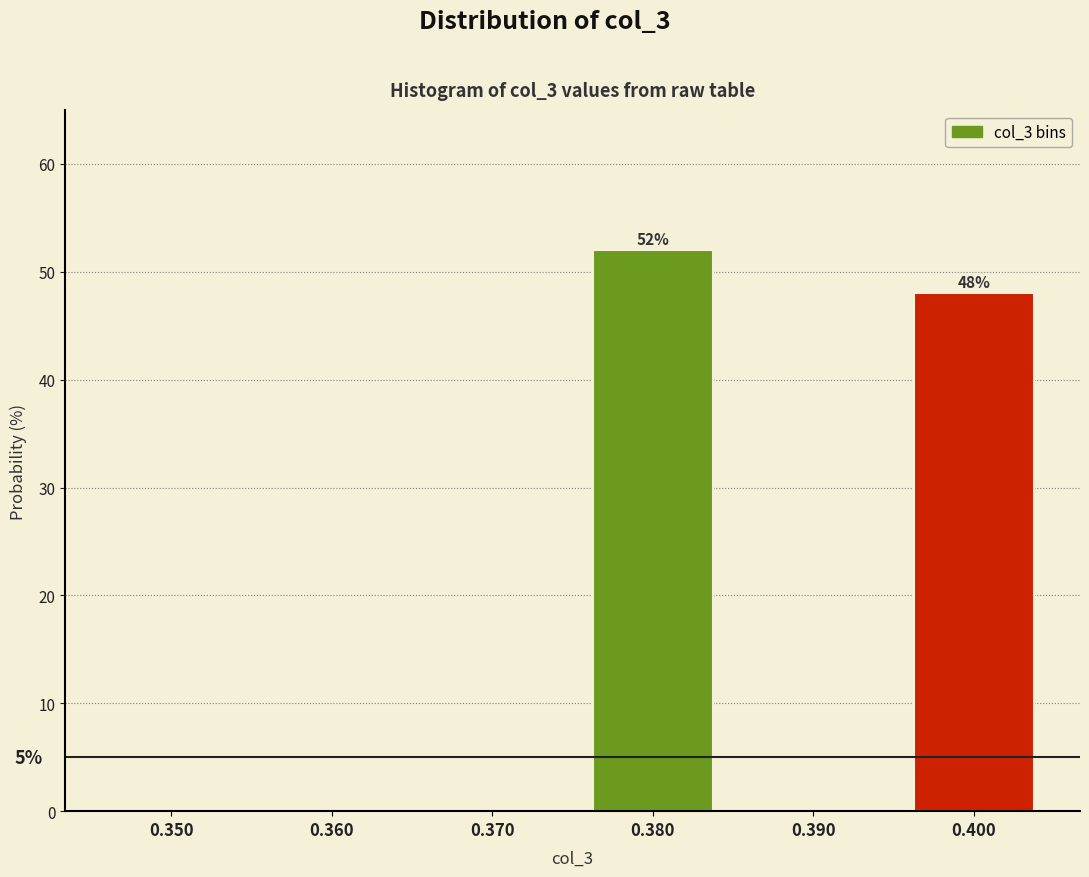

Reading left to right, list all the values displayed in this chart.

0.350=0	0.360=0	0.370=0	0.380=52	0.390=0	0.400=48